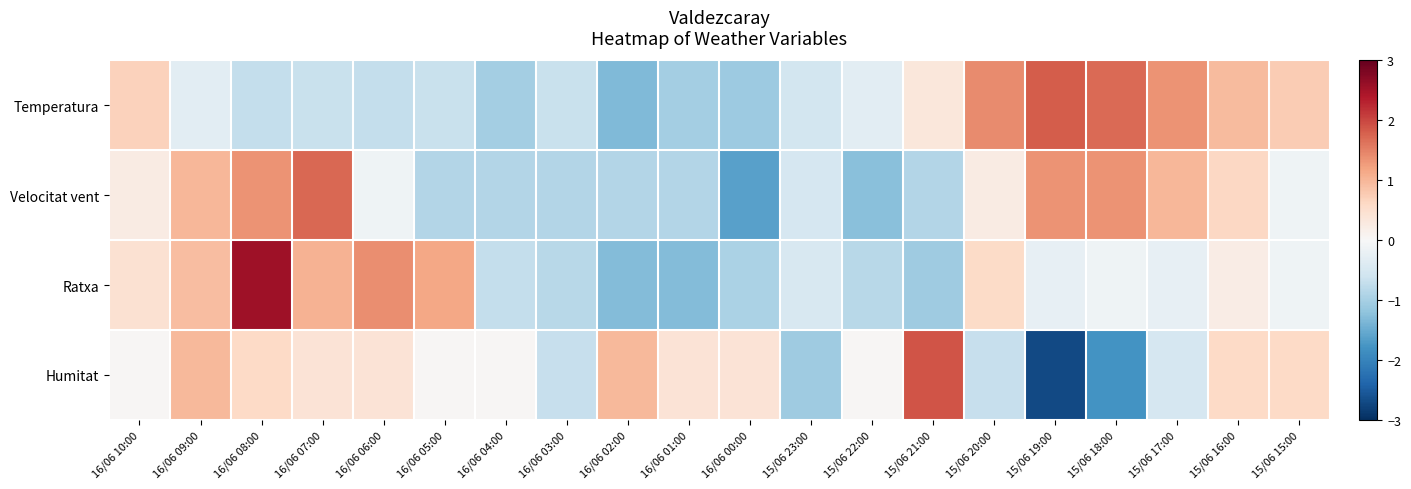

What is the minimum value shown in the chart?

-2.7